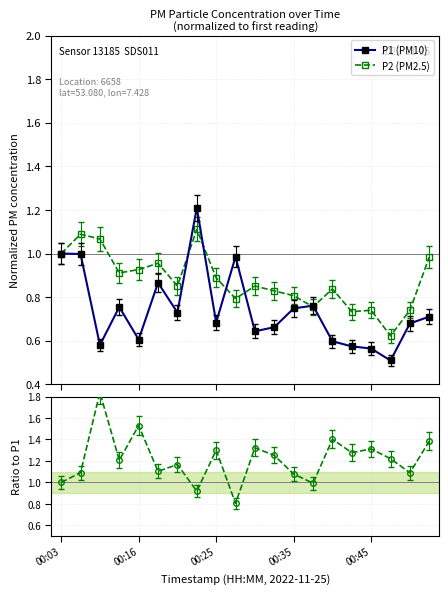

Reading left to right, list all the values displayed in this chart.

P1 (PM10): 1.0	1.0	0.6	0.8	0.6	0.9	0.7	1.2	0.7	1.0	0.6	0.7	0.7	0.8	0.6	0.6	0.6	0.5	0.7	0.7
P2 (PM2.5): 1.0	1.1	1.1	0.9	0.9	1.0	0.9	1.1	0.9	0.8	0.9	0.8	0.8	0.8	0.8	0.7	0.7	0.6	0.7	1.0
P2/P1: 1.0	1.1	1.8	1.2	1.5	1.1	1.2	0.9	1.3	0.8	1.3	1.3	1.1	1.0	1.4	1.3	1.3	1.2	1.1	1.4